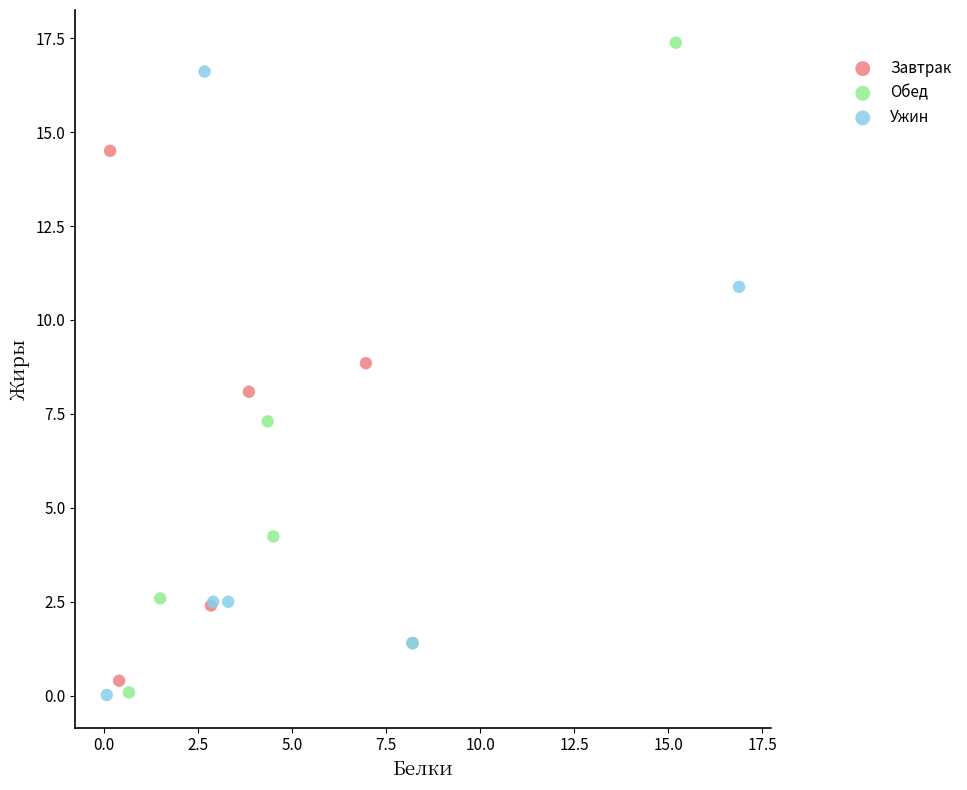

What are all the series names shown in the legend?

Завтрак, Обед, Ужин